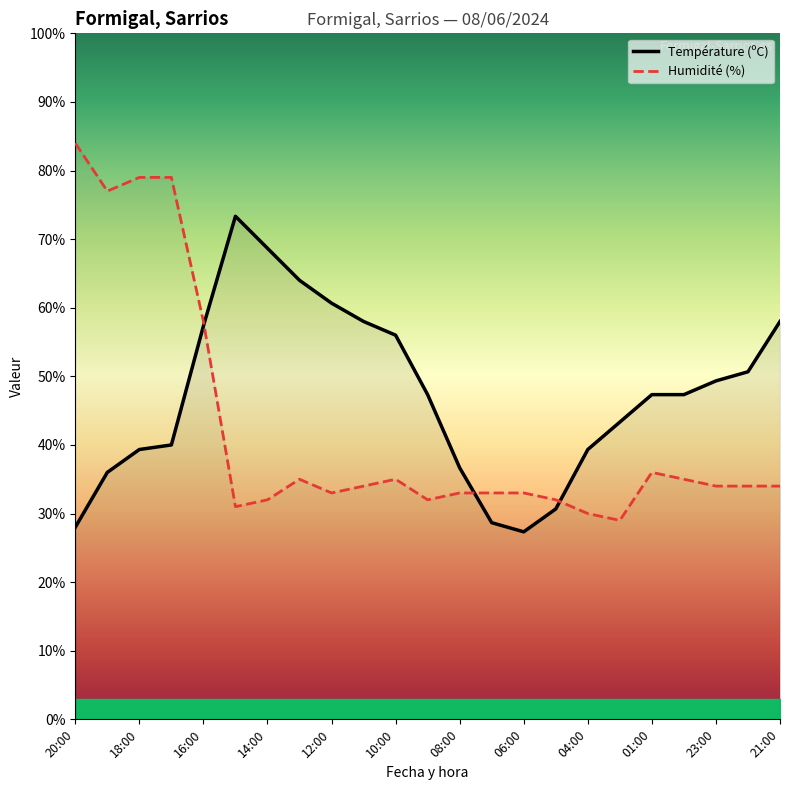

In Humidité (%), how many points are higher than both neighbors (excluding endpoints)?

3